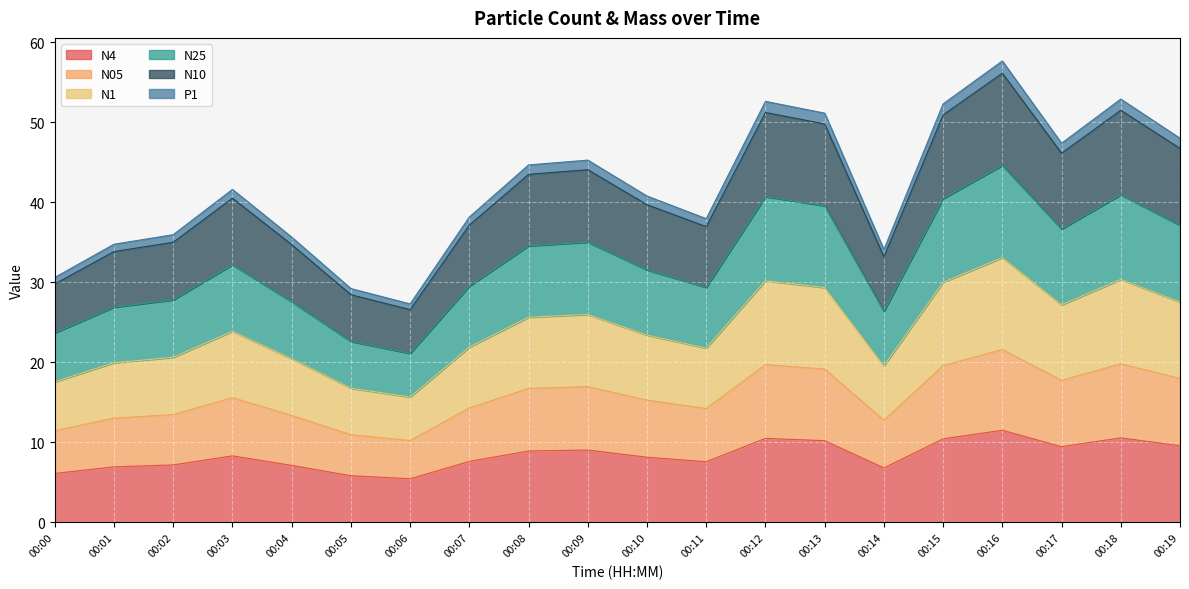

What is the minimum value shown in the chart?

5.5